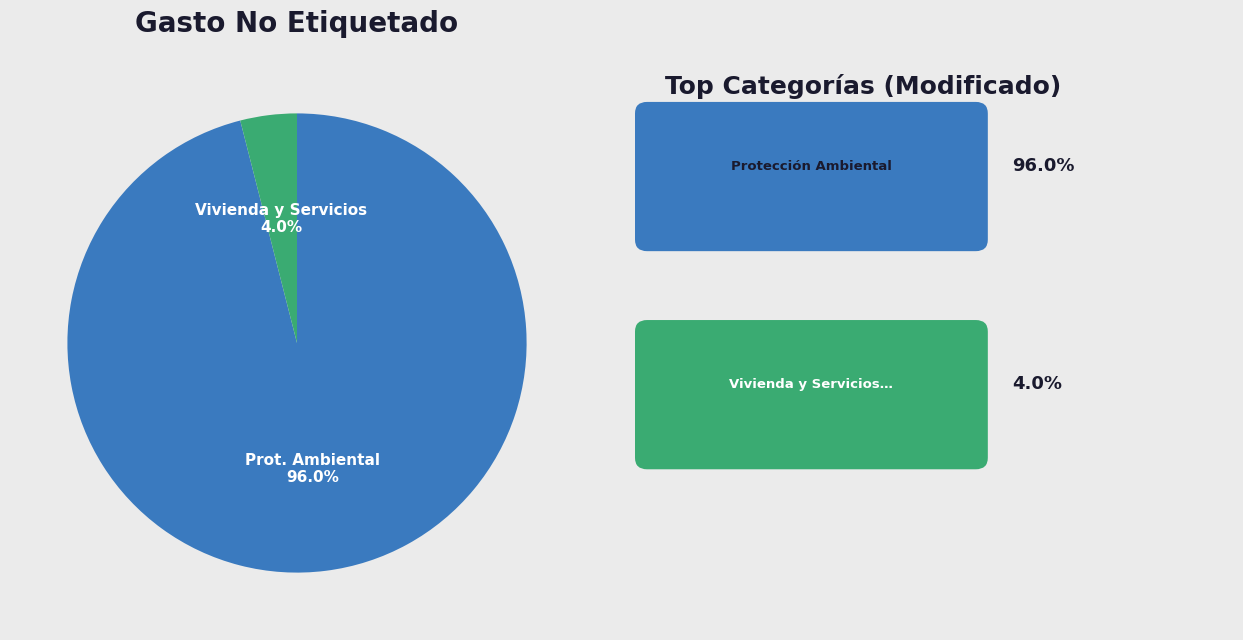

How many segments does this pie chart have?

2